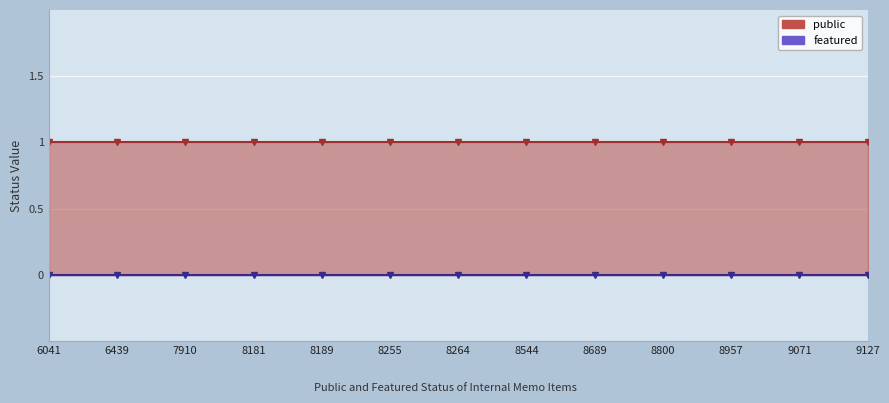

What is the sum of all public values?

13